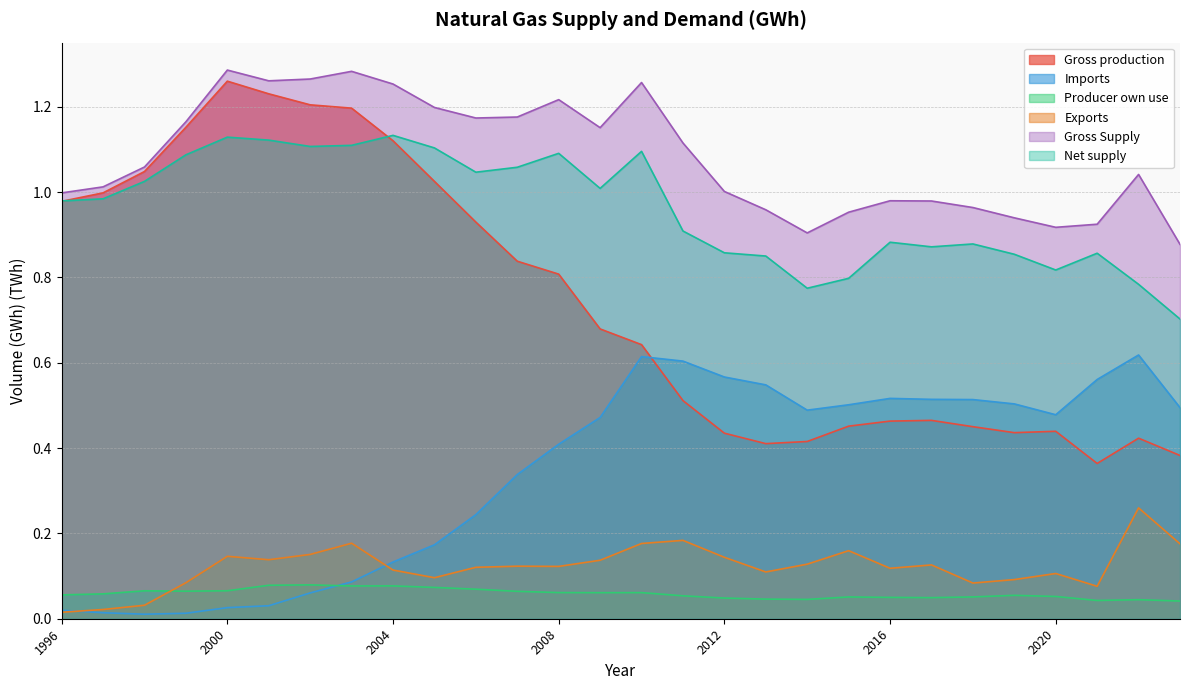

How many lines are shown in the chart?

6